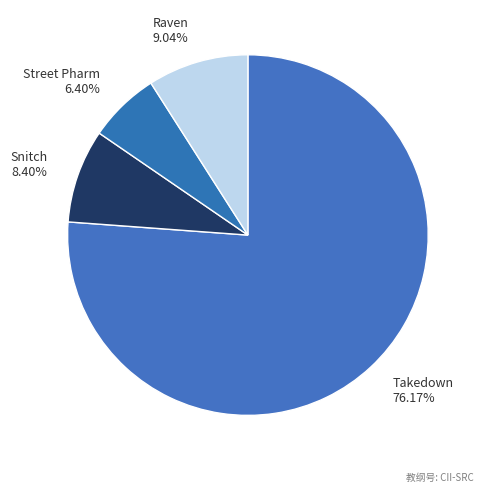

What percentage is NOT represented by Takedown?

23.8%